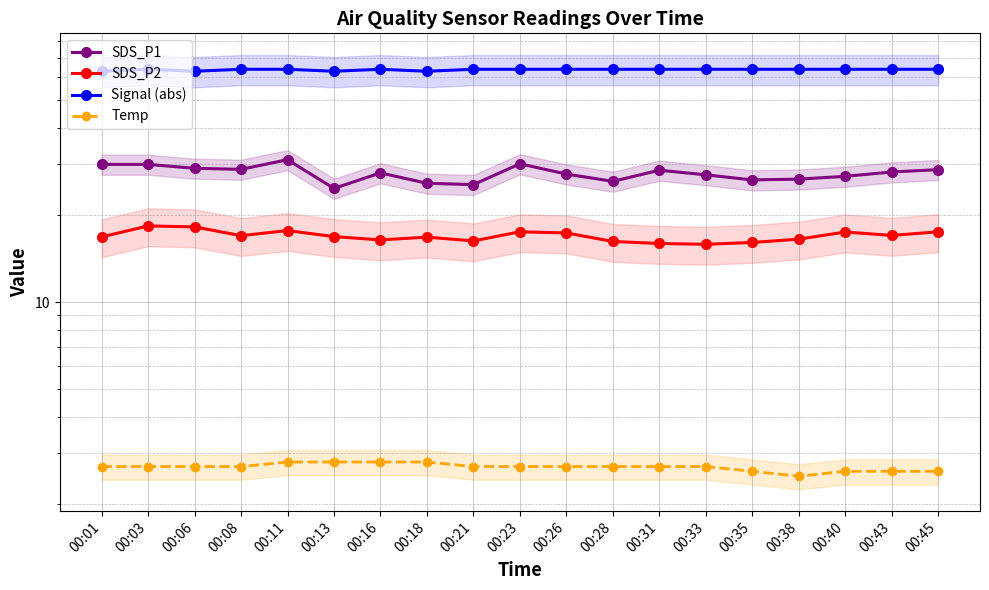

How many values in the SDS_P1 series are below 28?

9